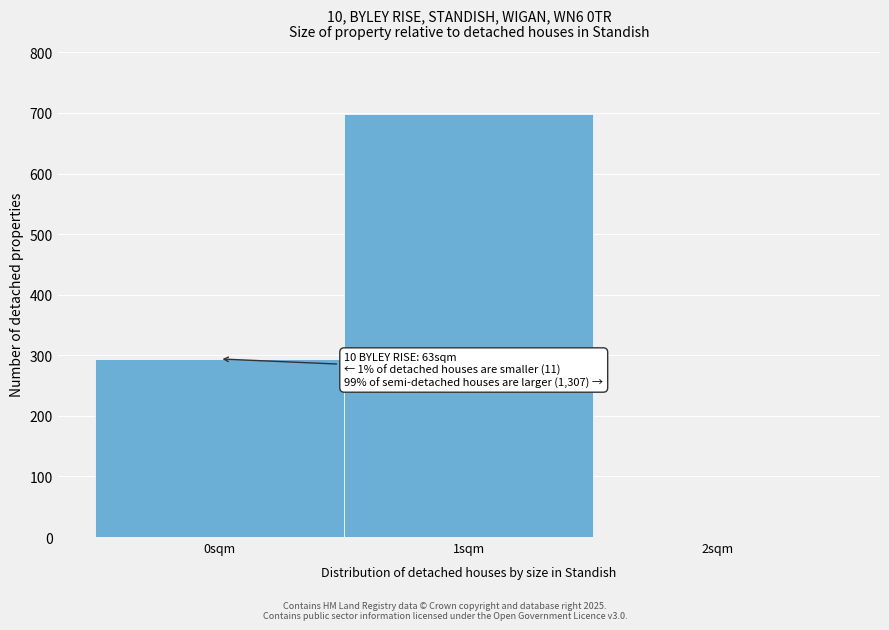

Over which range of the x-axis is the bar tallest?

0.5 to 1.5